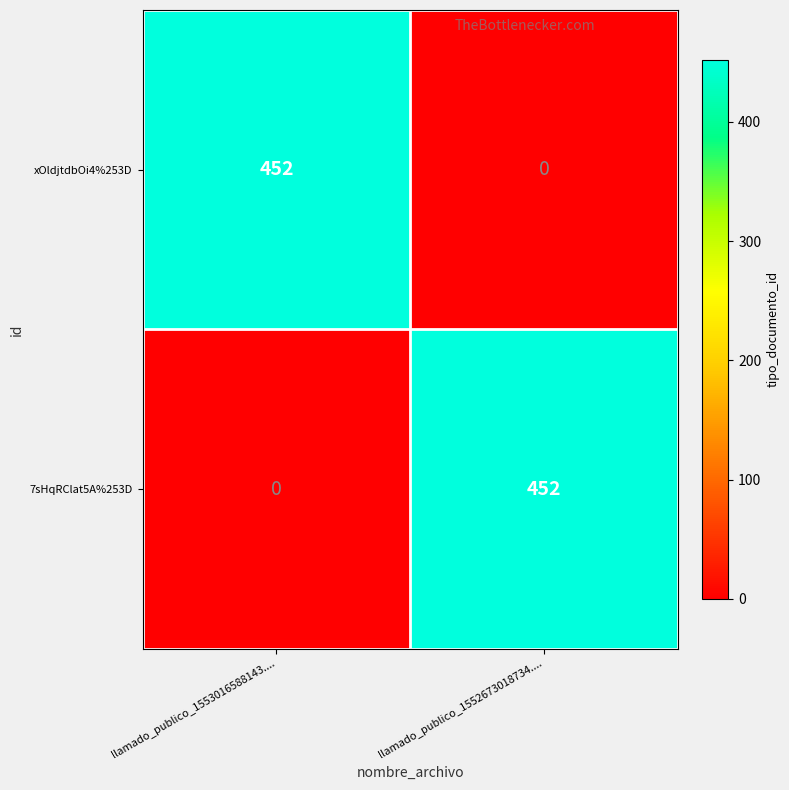

Reading right to left, extract all data points from this chart.

xOldjtdbOi4%253D: 0	452
7sHqRClat5A%253D: 452	0